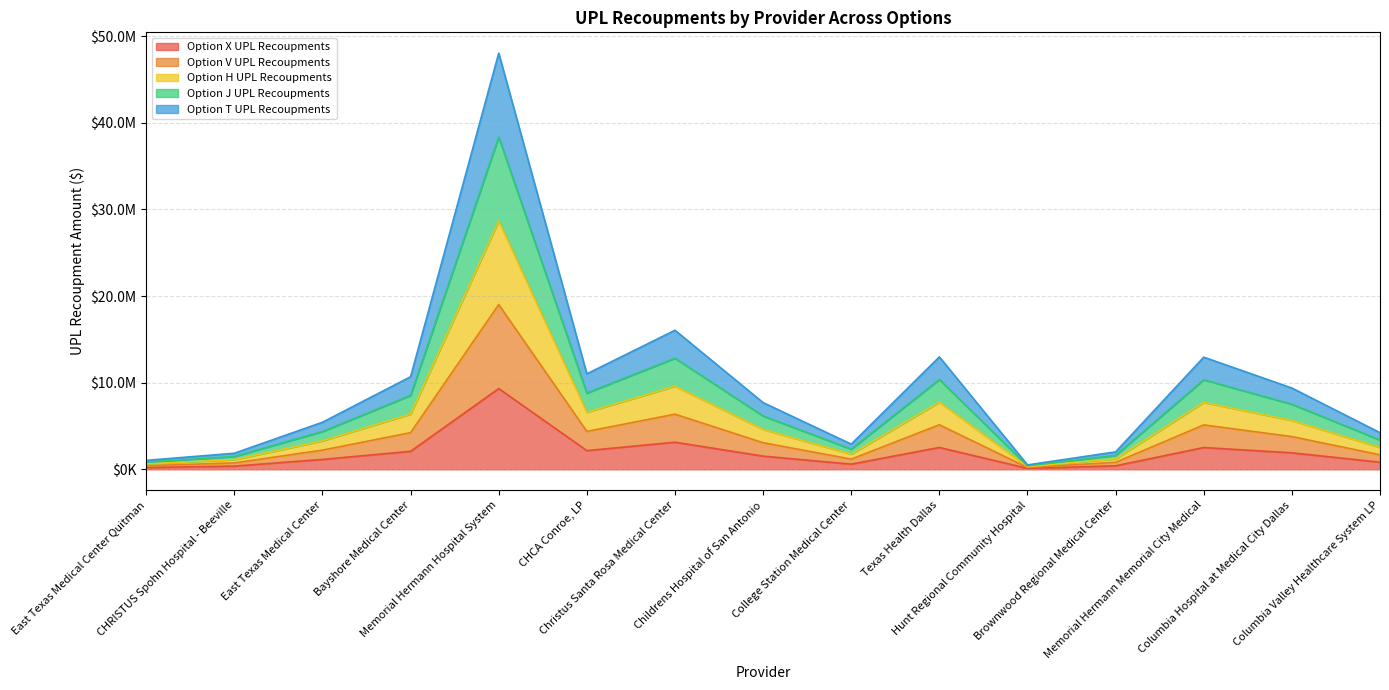

What is the value of the Option X UPL Recoupments point at the 13th from the left?

2513535.9